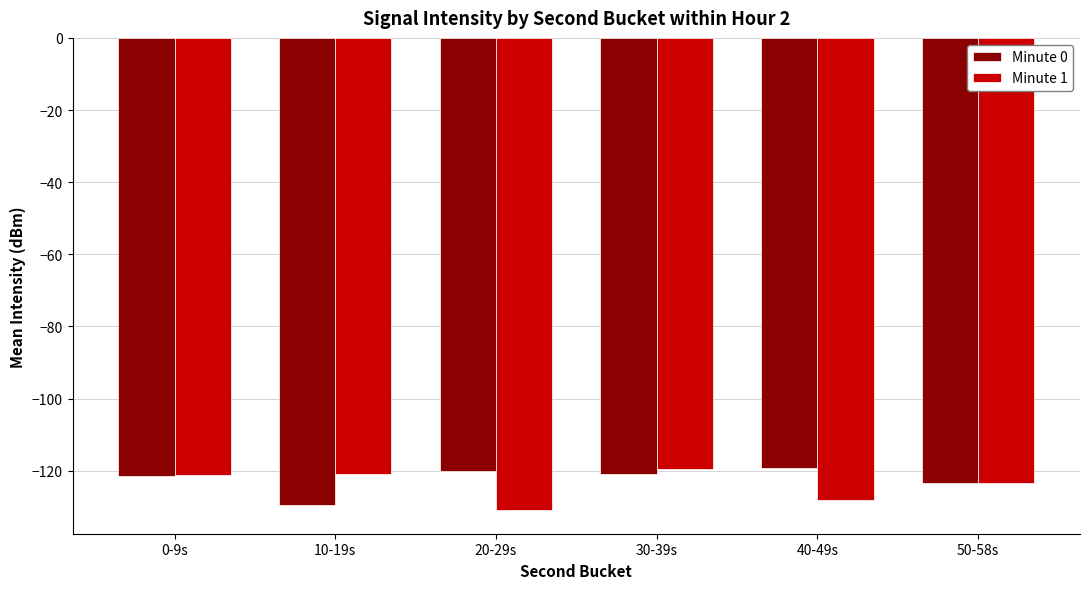

Which series has the largest total across all categories?

Minute 0